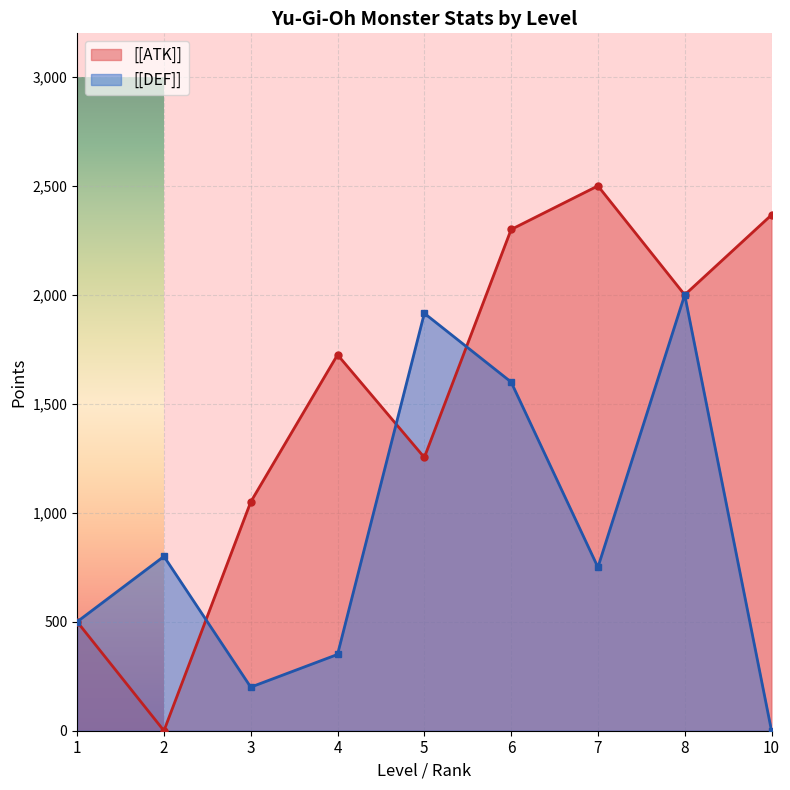

At how many categories does at least one series exceed 2195?

3